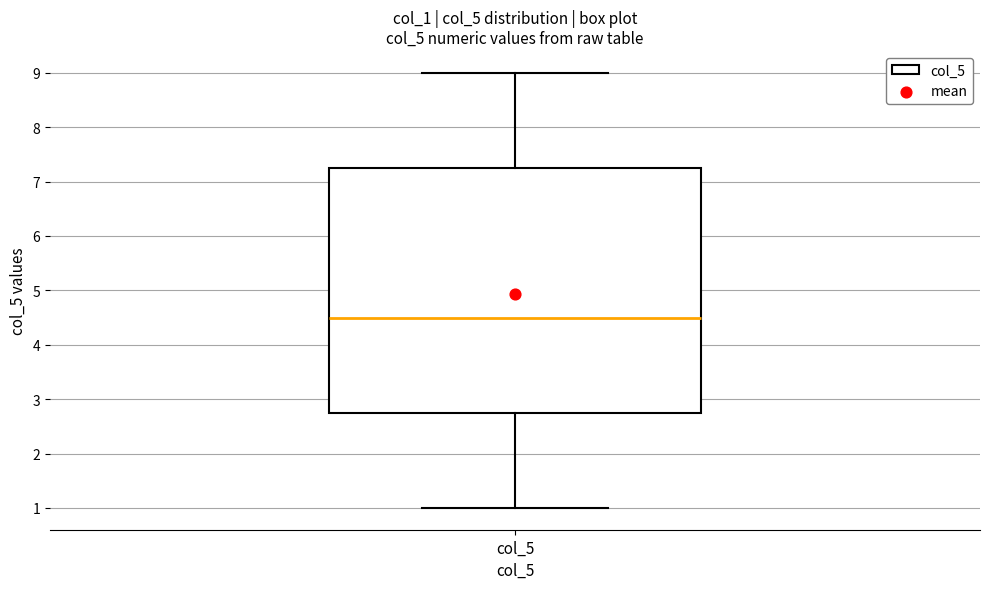

Where does the upper whisker of the box for col_5 end on the y-axis? The values are not printed on the chart, so give them approximately, as read against the axis.

9.0